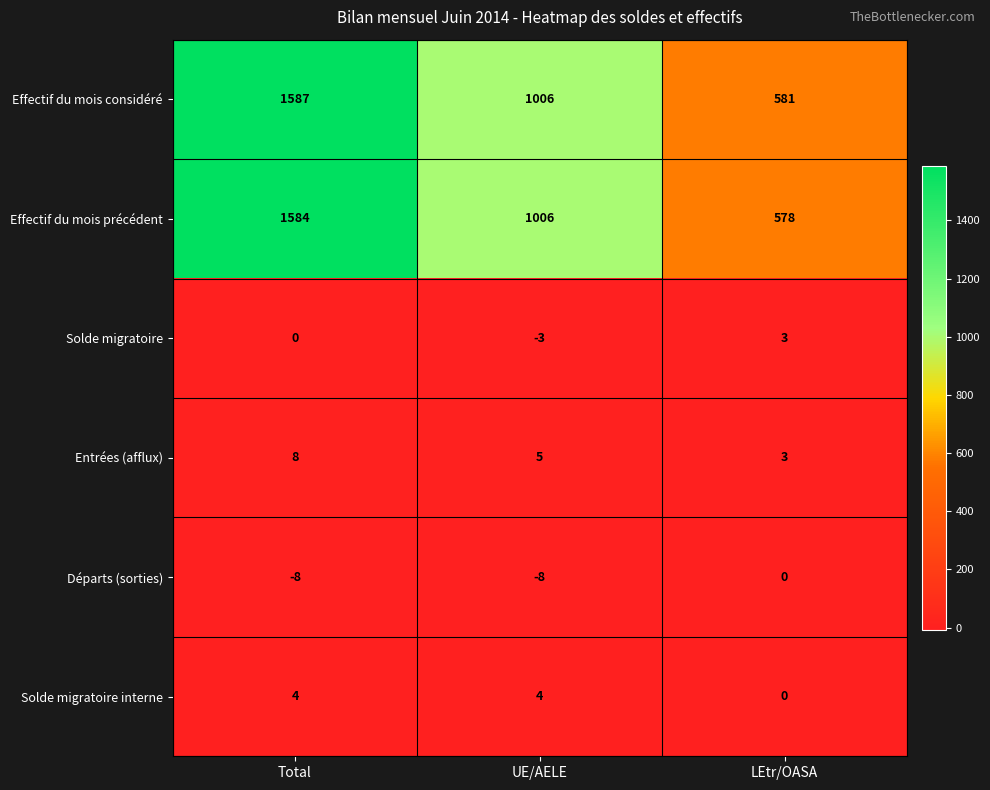

Reading right to left, what are all the values shown in this chart?

Effectif du mois considéré: LEtr/OASA=581	UE/AELE=1006	Total=1587
Effectif du mois précédent: LEtr/OASA=578	UE/AELE=1006	Total=1584
Solde migratoire: LEtr/OASA=3	UE/AELE=-3	Total=0
Entrées (afflux): LEtr/OASA=3	UE/AELE=5	Total=8
Départs (sorties): LEtr/OASA=0	UE/AELE=-8	Total=-8
Solde migratoire interne: LEtr/OASA=0	UE/AELE=4	Total=4